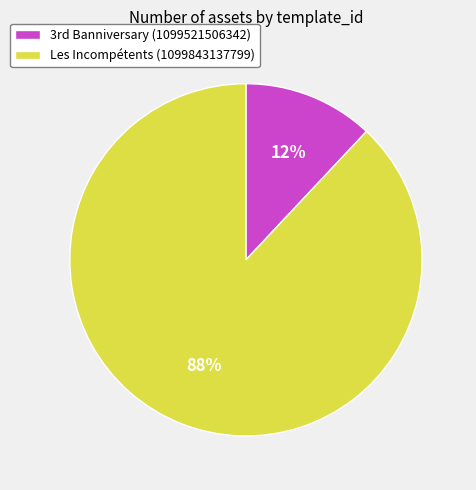

Which category has the smallest portion of the pie?

3rd Banniversary (1099521506342)